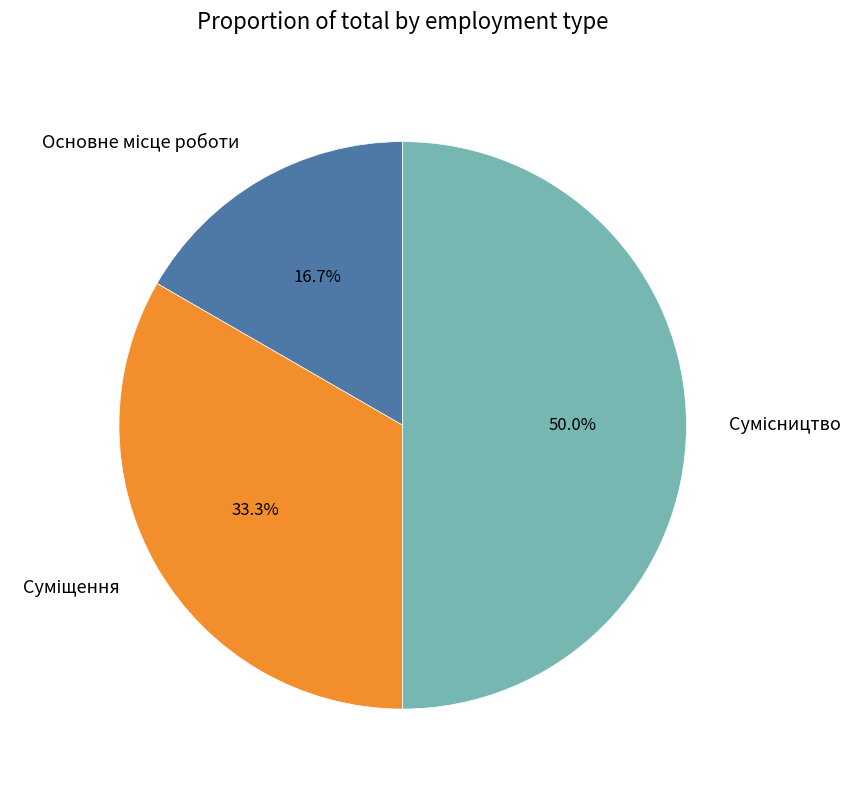

To the nearest percent, what is the average slice percentage?

33%